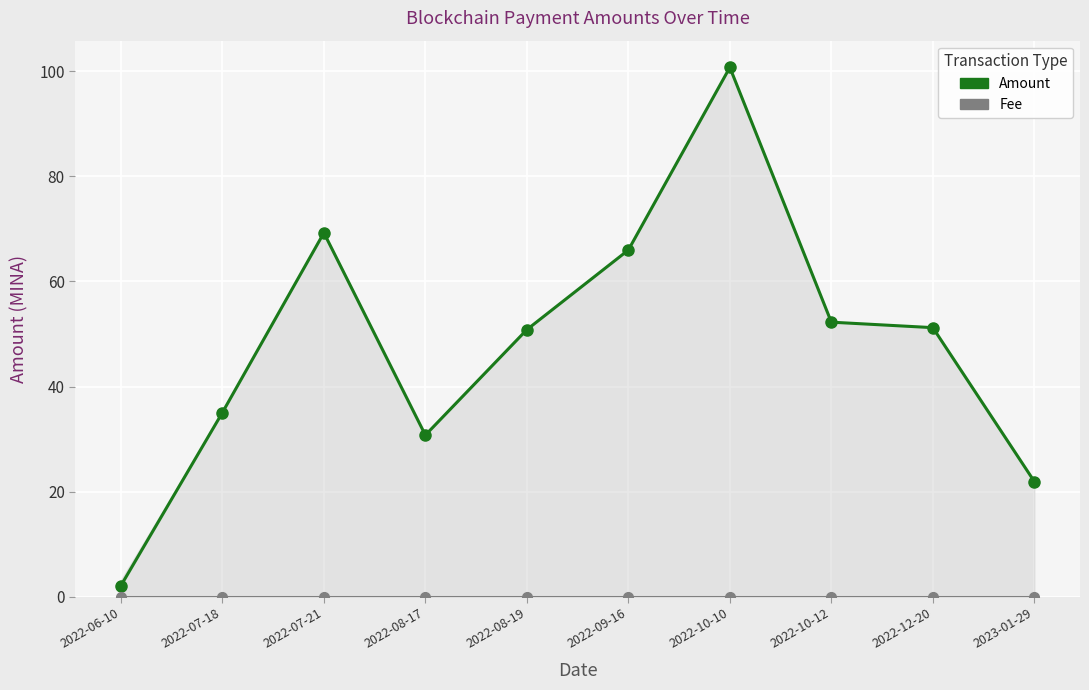

What is the sum of the Fee values at 2022-09-16 and 2022-10-12?

0.1